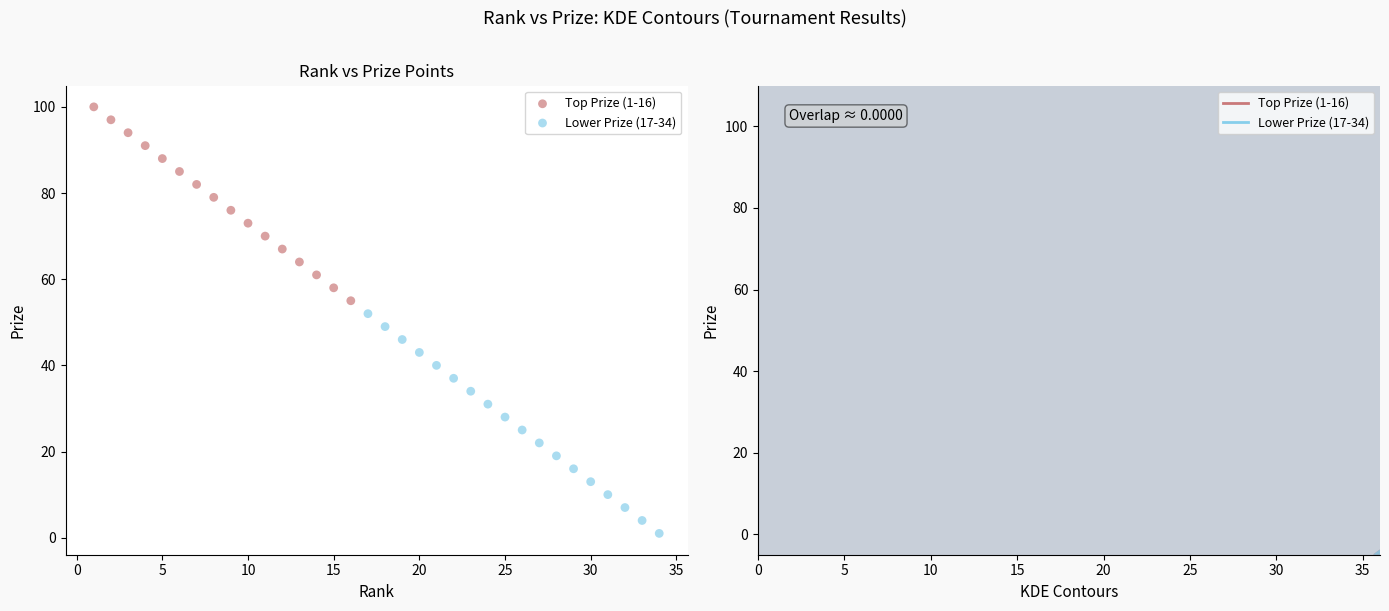

Which series contains the highest Y value?

Top Prize (1-16)